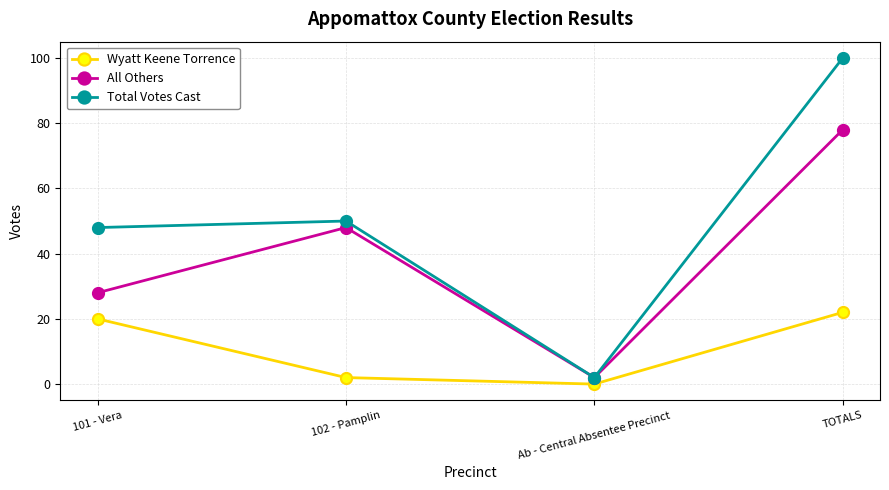

What is the label of the 3rd point from the right?

102 - Pamplin